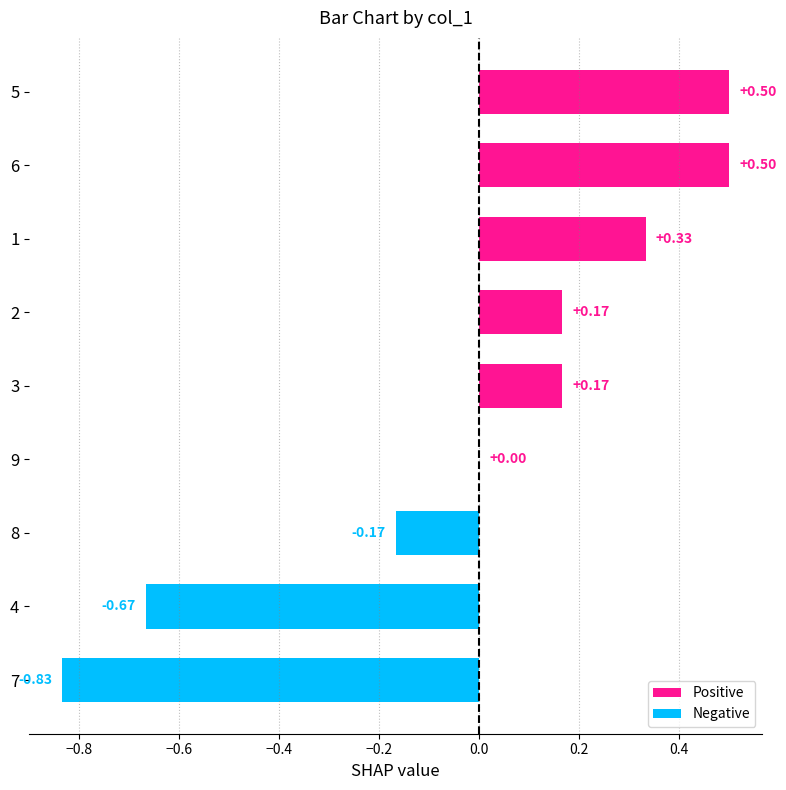

What is the change in value from 9 to 5?

+0.5